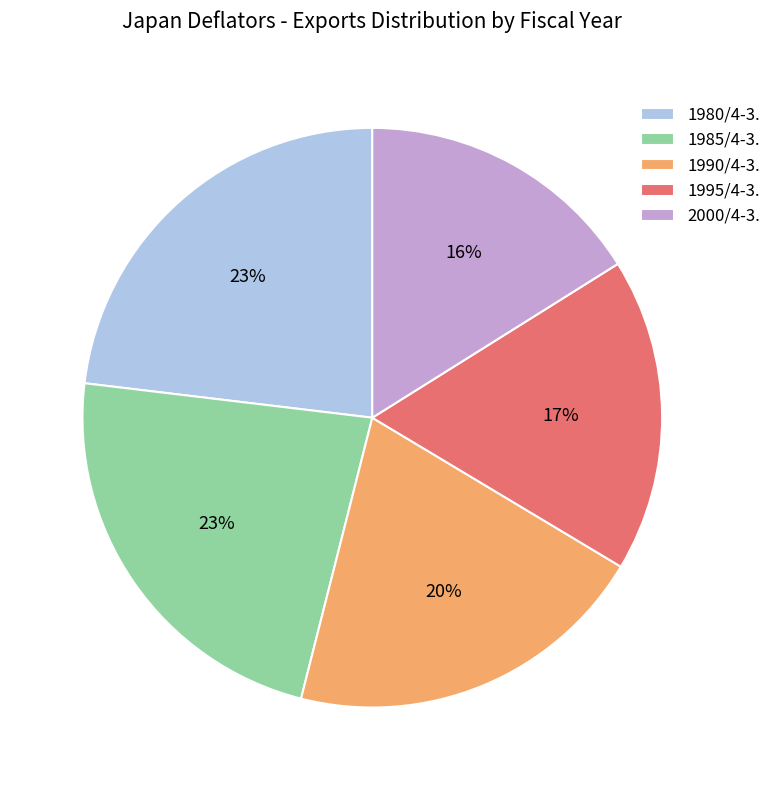

True or false: 2000/4-3. accounts for 7% of the total.

False